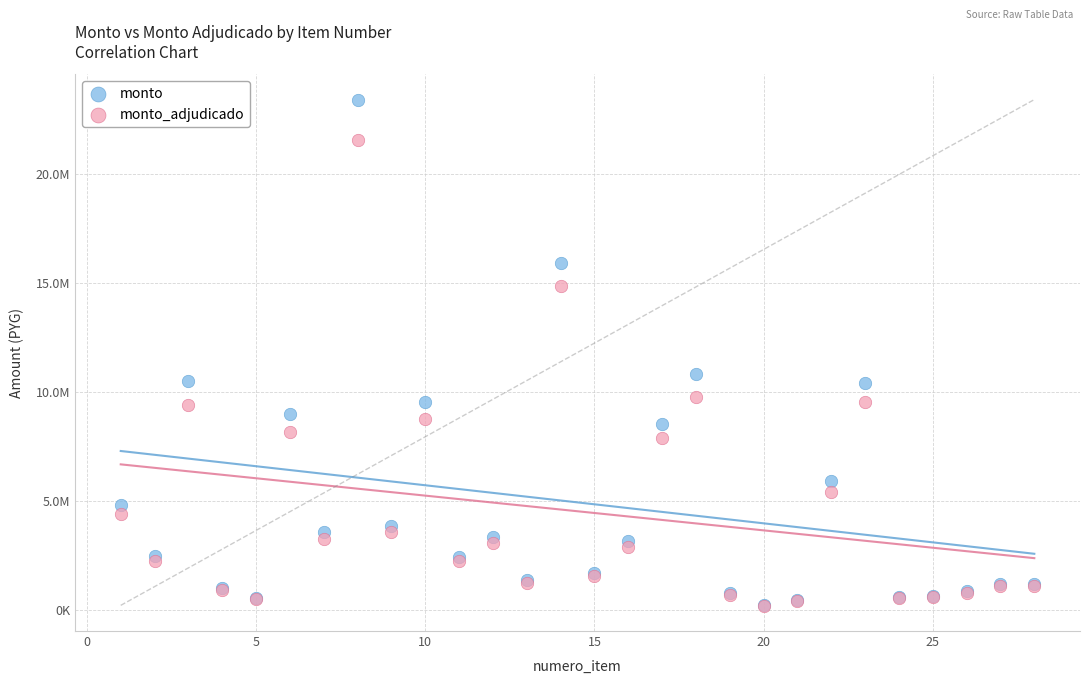

Which series contains the highest Y value?

monto